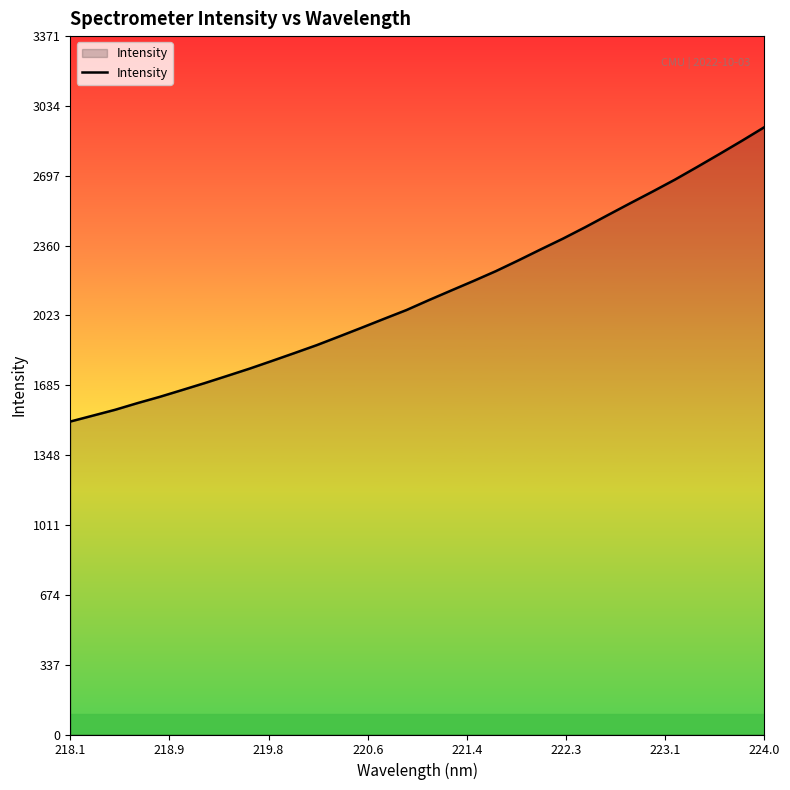

What is the minimum value shown in the chart?

1511.0